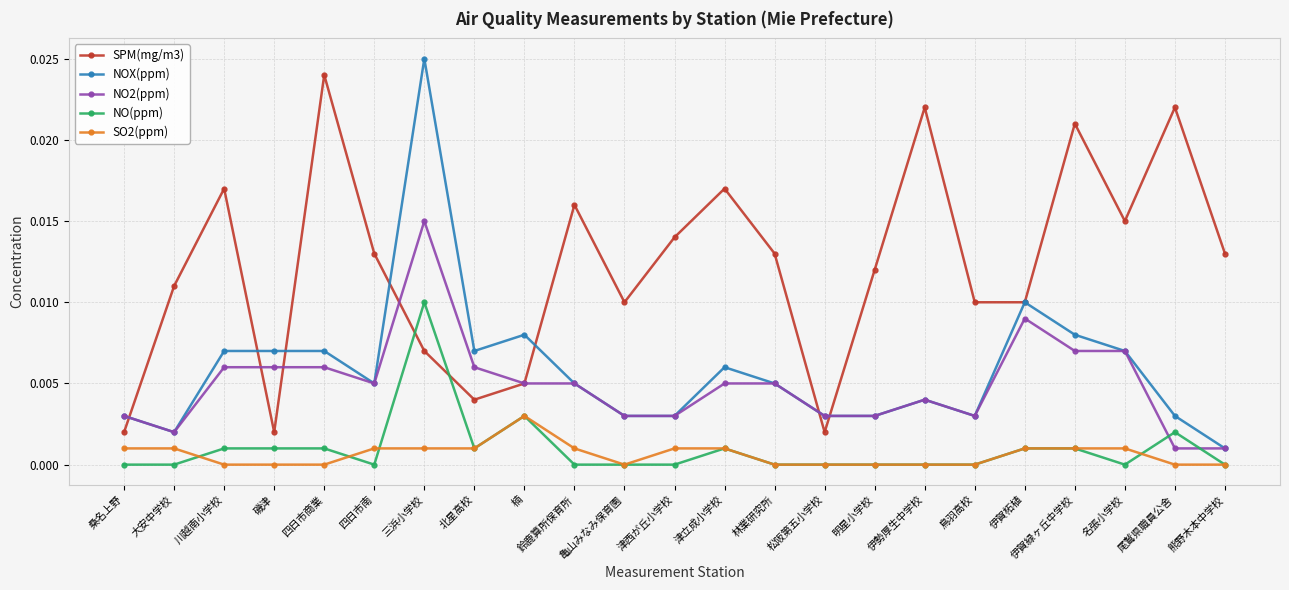

Which label corresponds to the largest value in the chart?

三浜小学校